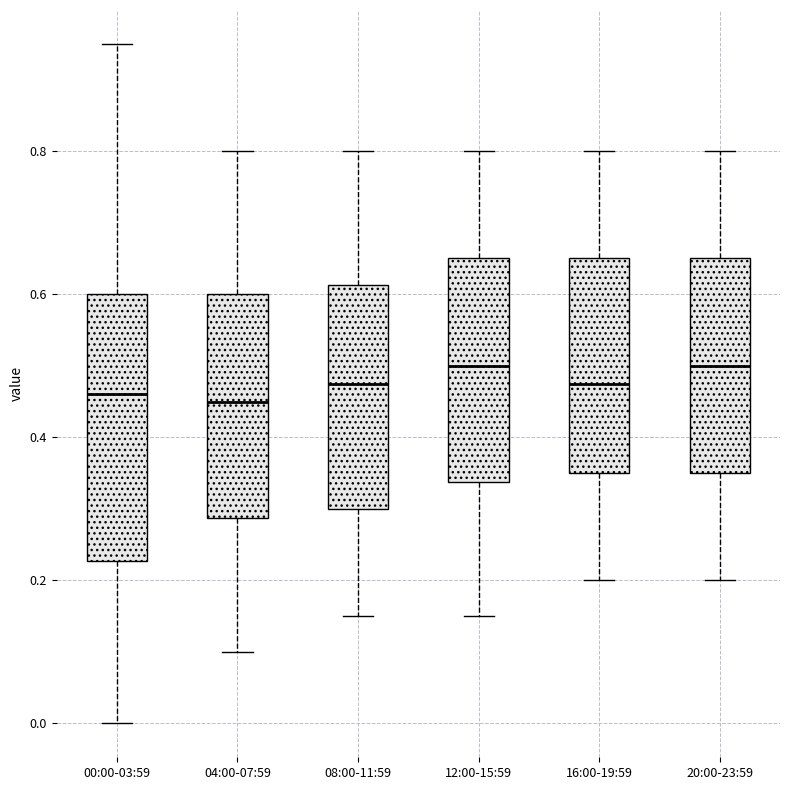

Reading left to right, read every box against the y-axis: the position of its median line, the range the box covers, and the ends of its whiskers. The values are not printed on the chart, so give them approximately, as read against the axis.

00:00-03:59: median 0.46, box 0.22 to 0.60, whiskers 0.00 to 0.96
04:00-07:59: median 0.46, box 0.28 to 0.60, whiskers 0.10 to 0.80
08:00-11:59: median 0.48, box 0.30 to 0.62, whiskers 0.16 to 0.80
12:00-15:59: median 0.50, box 0.34 to 0.66, whiskers 0.16 to 0.80
16:00-19:59: median 0.48, box 0.36 to 0.66, whiskers 0.20 to 0.80
20:00-23:59: median 0.50, box 0.36 to 0.66, whiskers 0.20 to 0.80